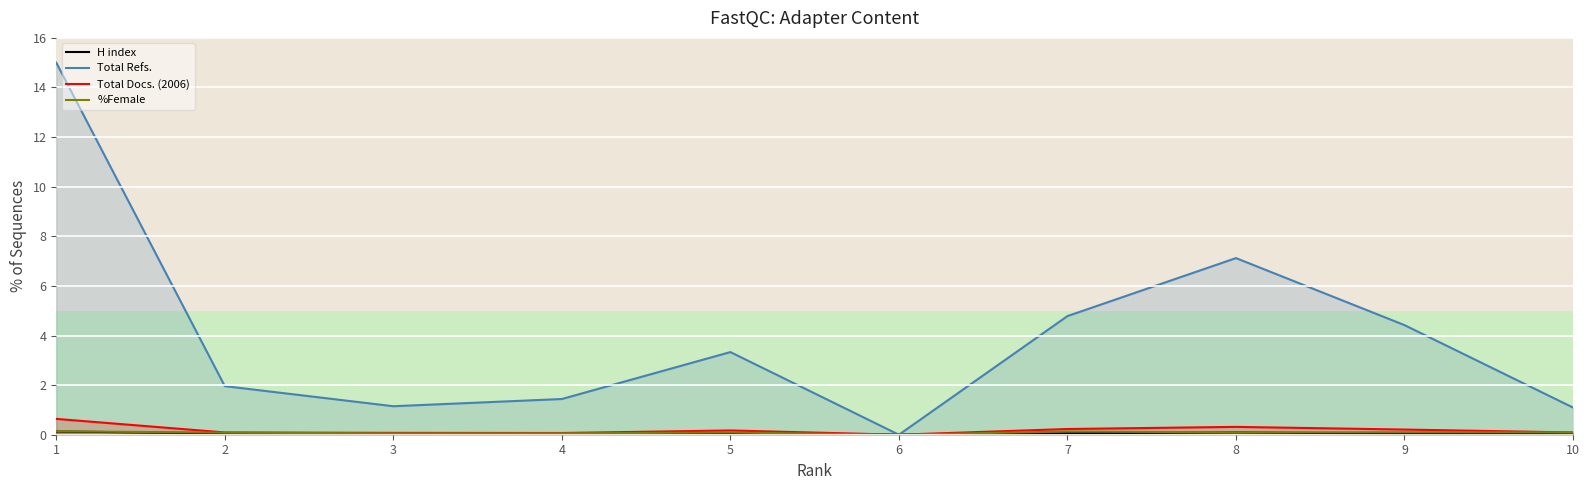

List the series in order of their peak value, highest first.

Total Refs., Total Docs. (2006), %Female, H index